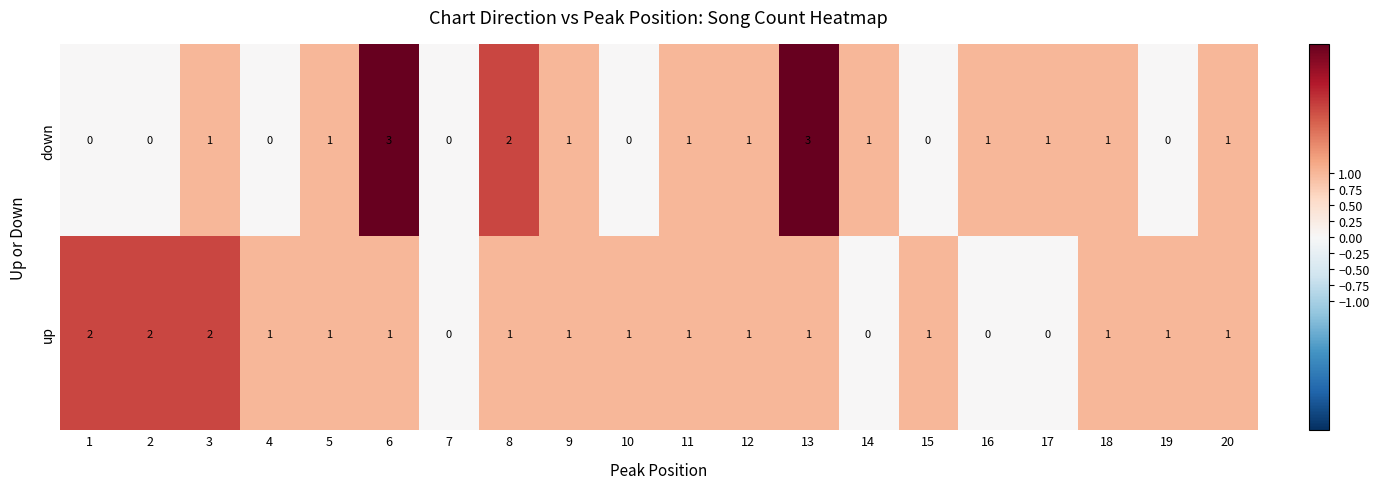

List the series in order of their overall mean, highest first.

up, down